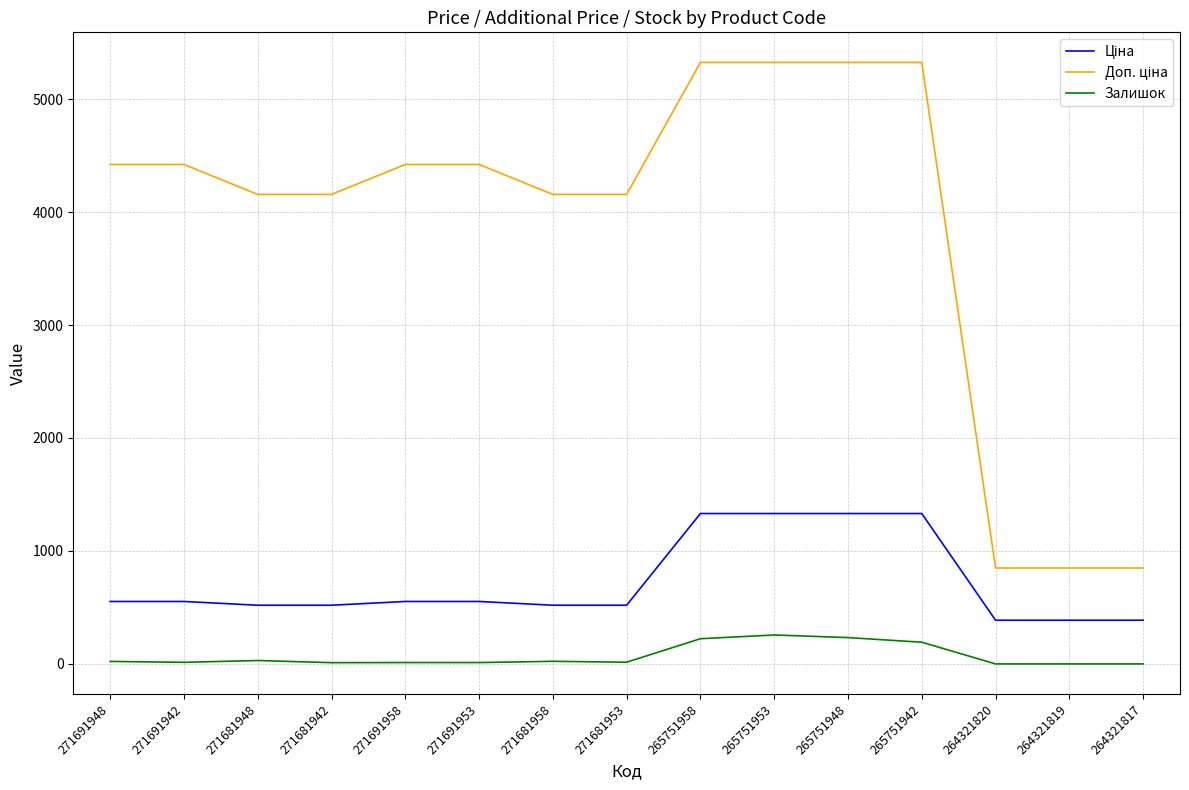

Is this an area chart (filled region under the line)?

No